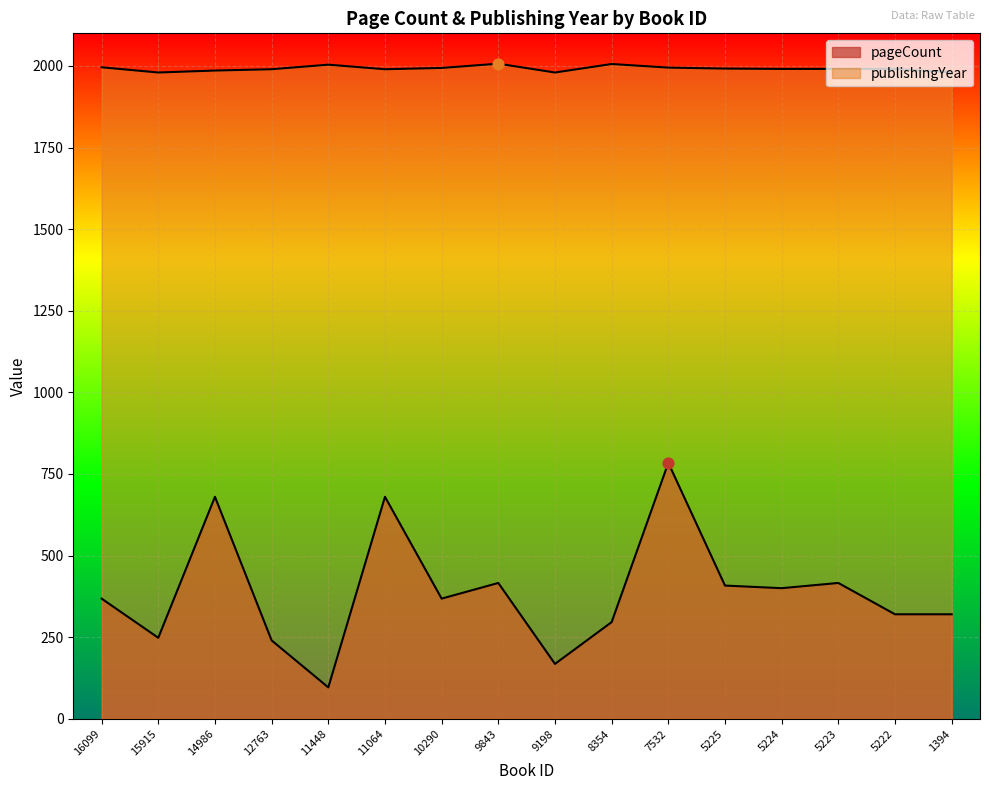

What are all the series names shown in the legend?

pageCount, publishingYear